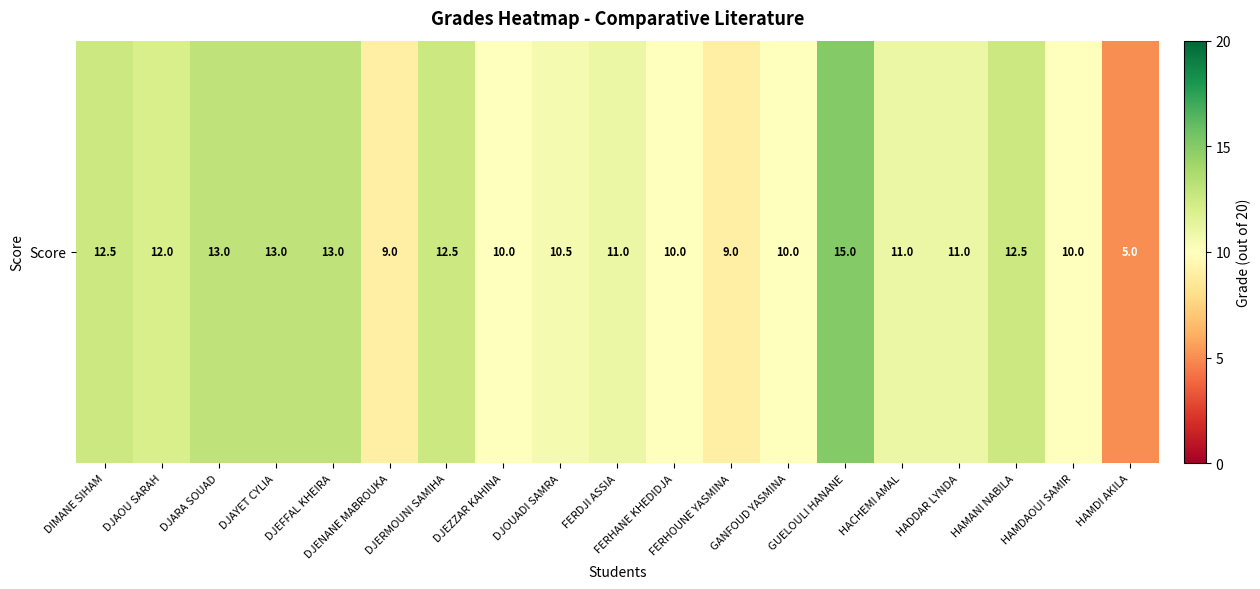

Which category has the lowest value across all series?

HAMDI AKILA